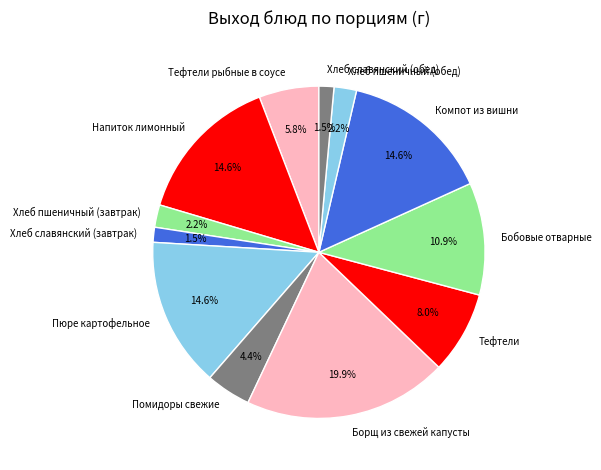

How many slices are in this pie chart?

12